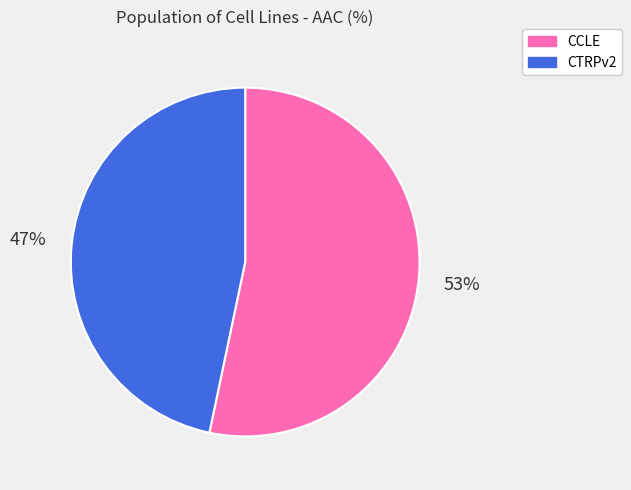

Between CTRPv2 and CCLE, which is larger?

CCLE